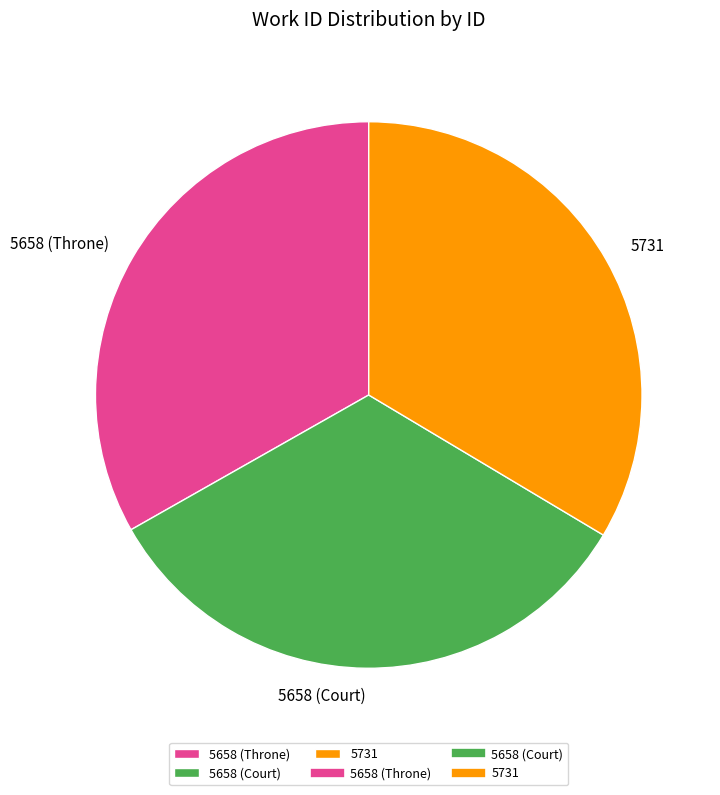

Approximately how many times larger is the value at 5658 (Throne) compared to 5658 (Court)?

1.0